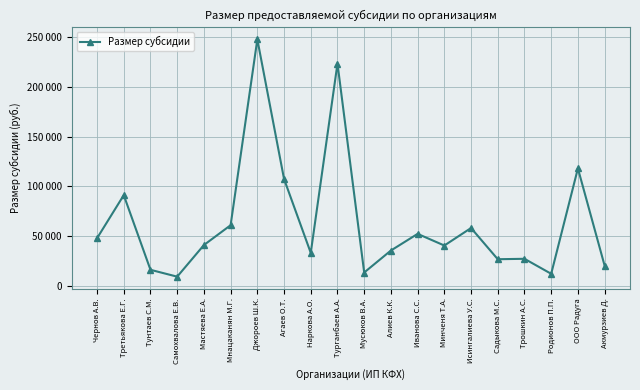

What is the average value?

64192